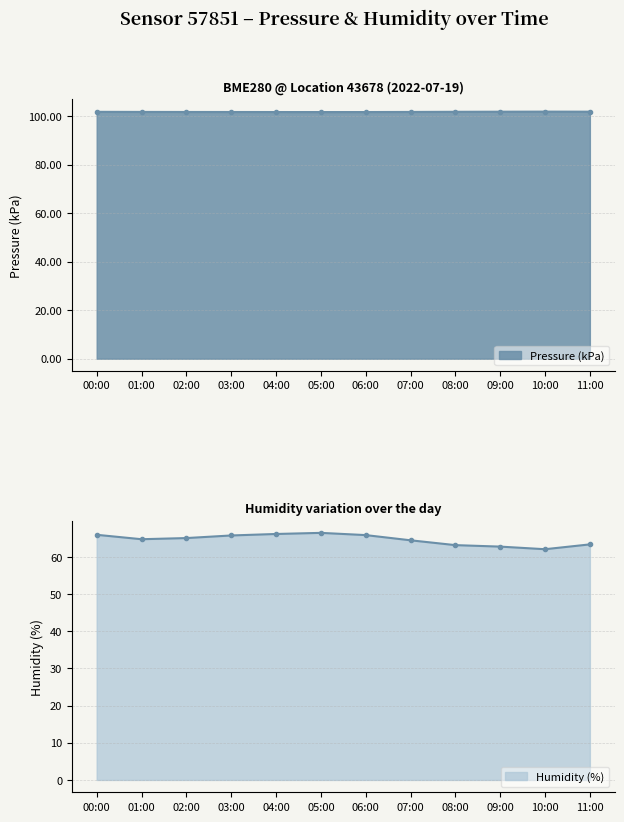

The Pressure (Pa) series shows 31.8 at 00:00. True or false?

False